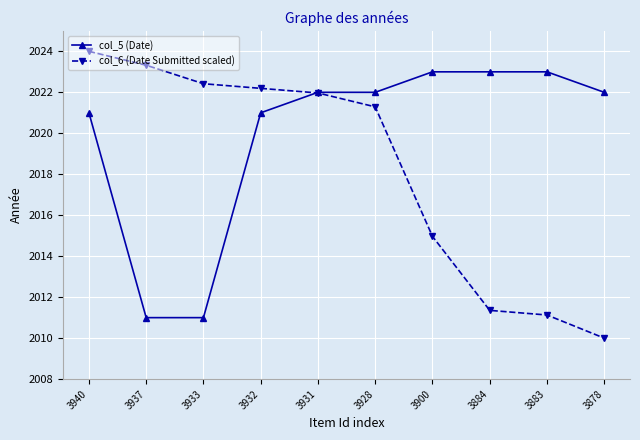

How many intersections are there between col_5 (Date) and col_6 (Date Submitted scaled)?

1